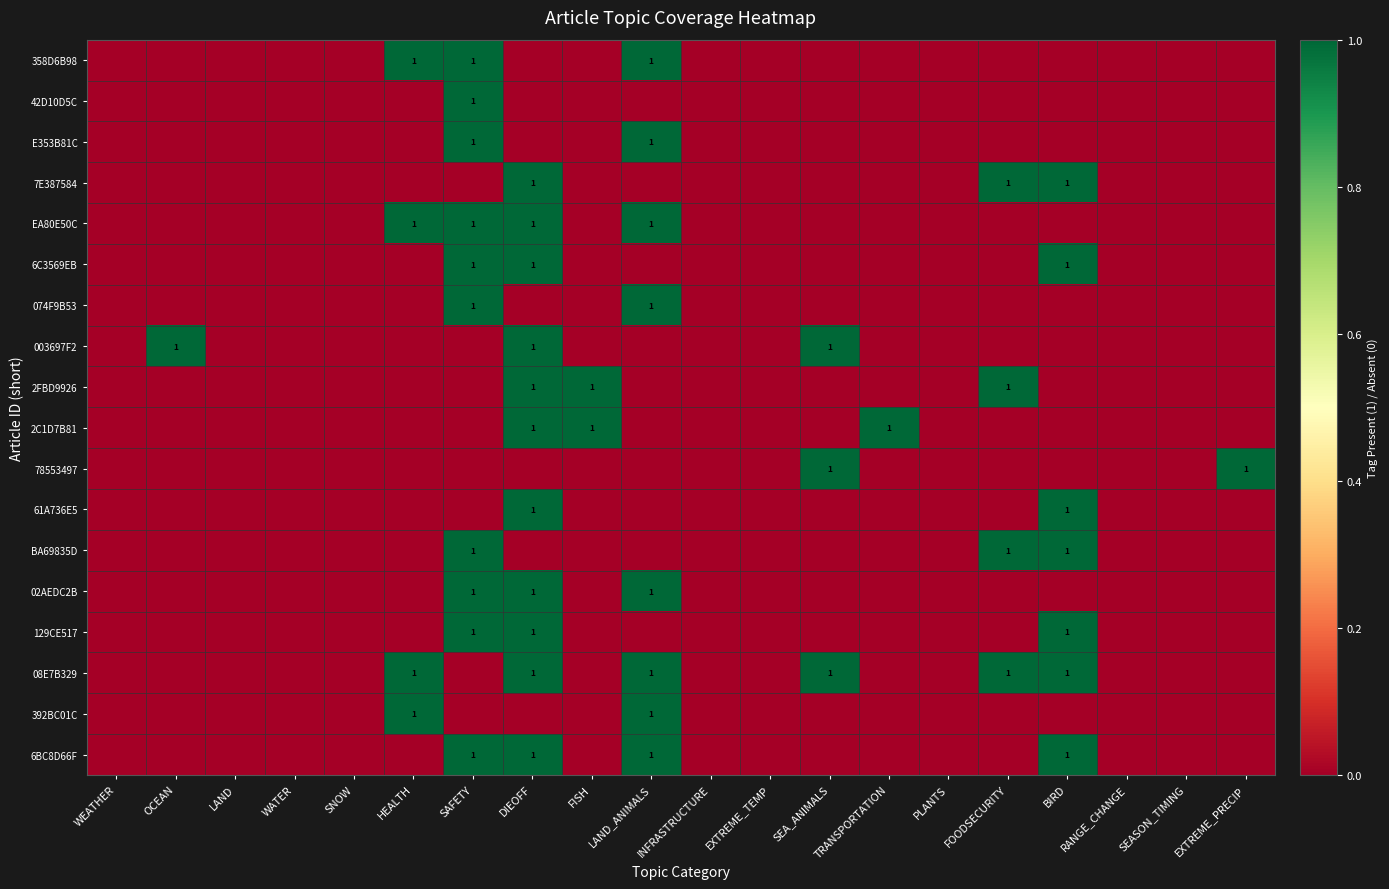

At which category is the sum across all series the highest?

DIEOFF